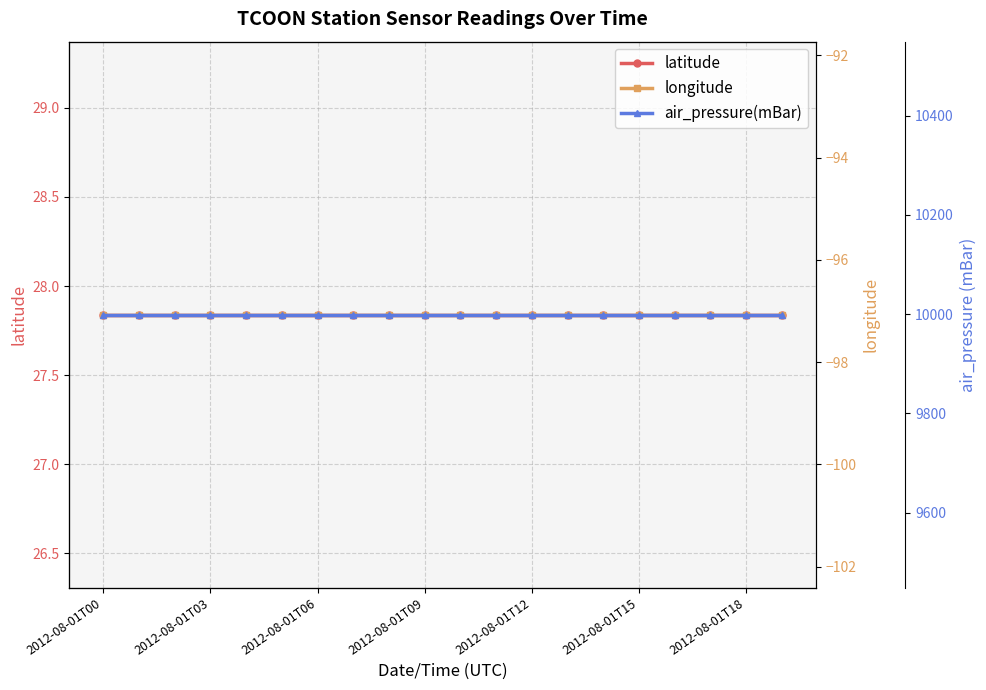

List the labels in order of longitude value, largest first.

2012-08-01T00, 2012-08-01T03, 2012-08-01T06, 2012-08-01T09, 2012-08-01T12, 2012-08-01T15, 2012-08-01T18, 7, 8, 9, 10, 11, 12, 13, 14, 15, 16, 17, 18, 19